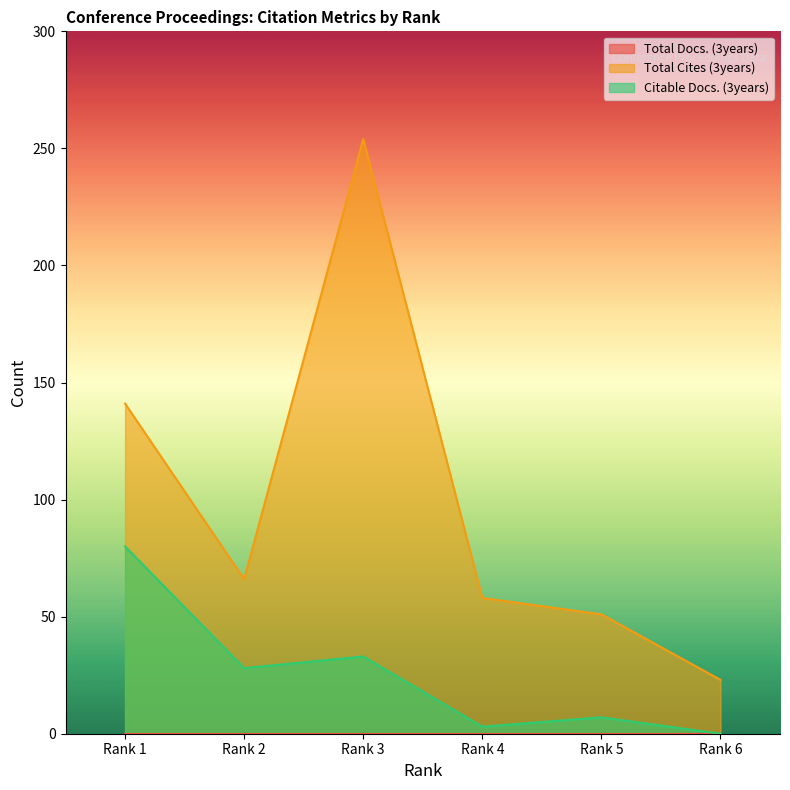

The value of Citable Docs. (3years) at Rank 1 is 126. True or false?

False